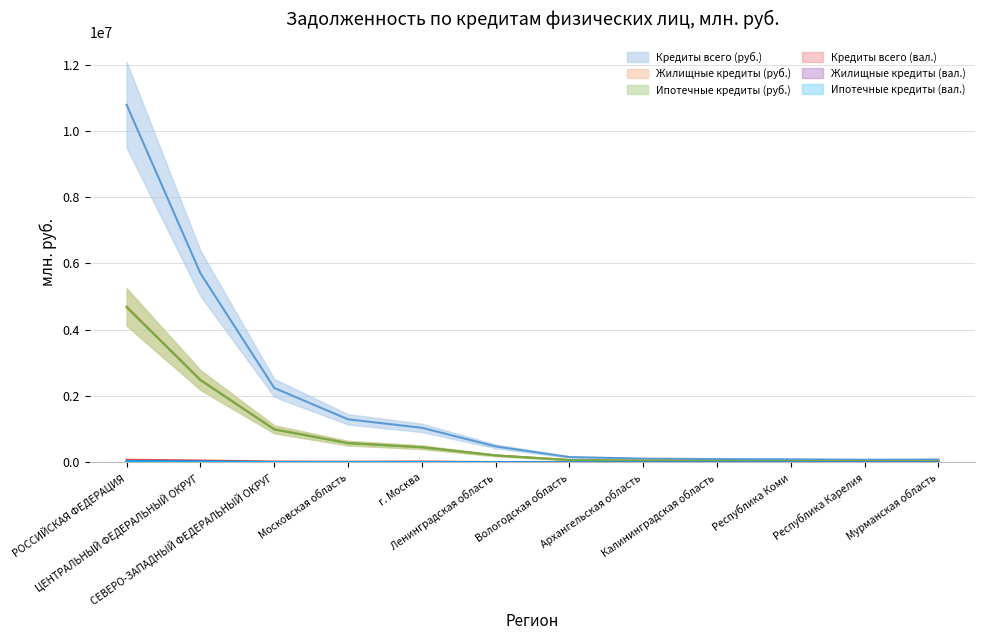

At which label does Кредиты всего (вал.) first exceed 2406?

РОССИЙСКАЯ ФЕДЕРАЦИЯ